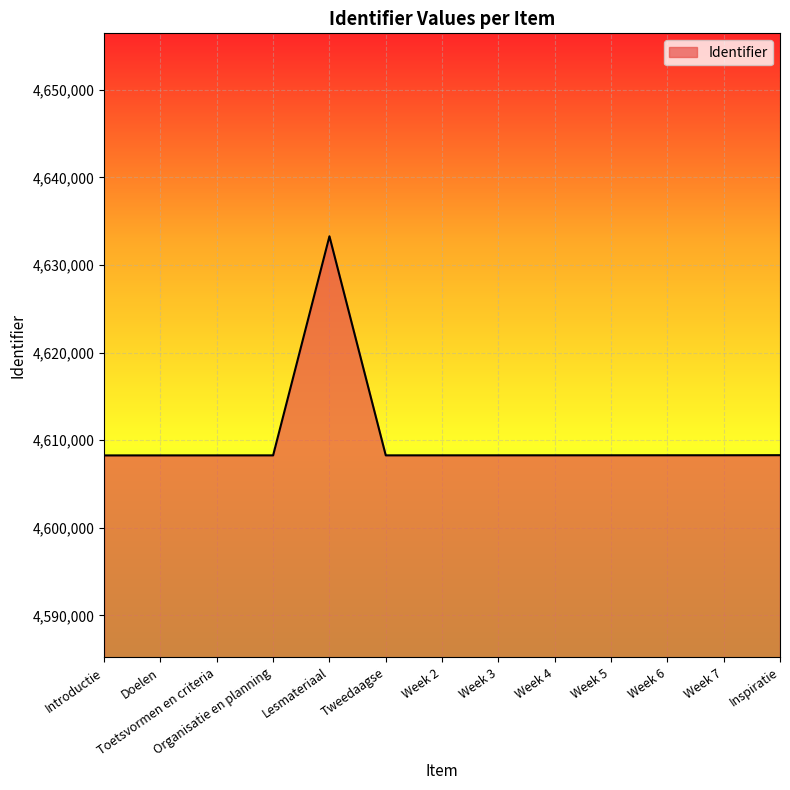

Does the chart display data point markers on the line(s)?

No